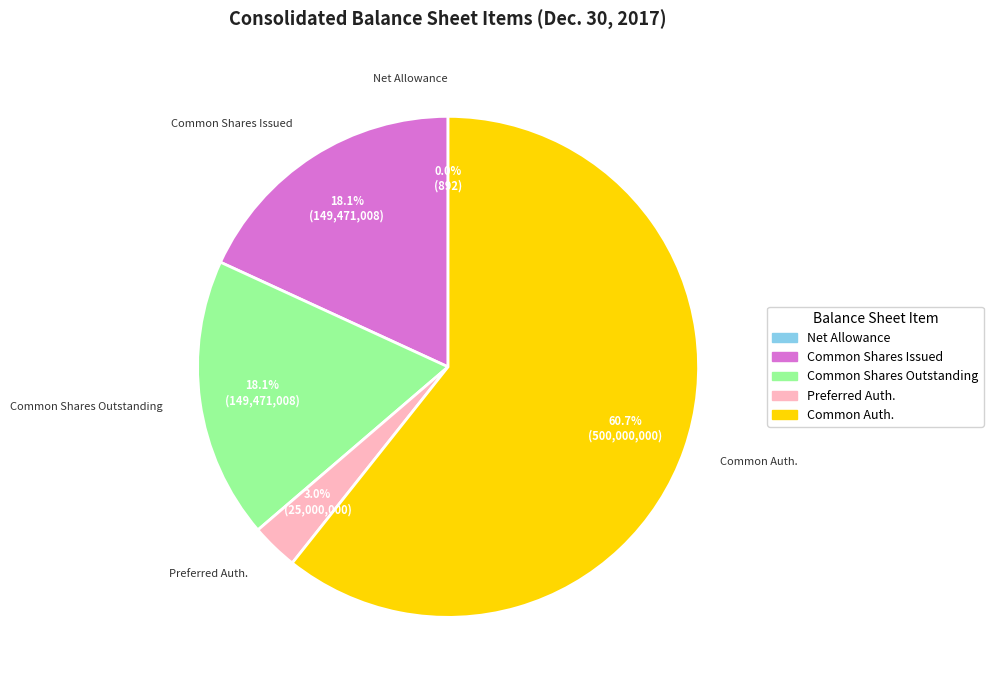

Is there a majority slice in this chart?

Yes